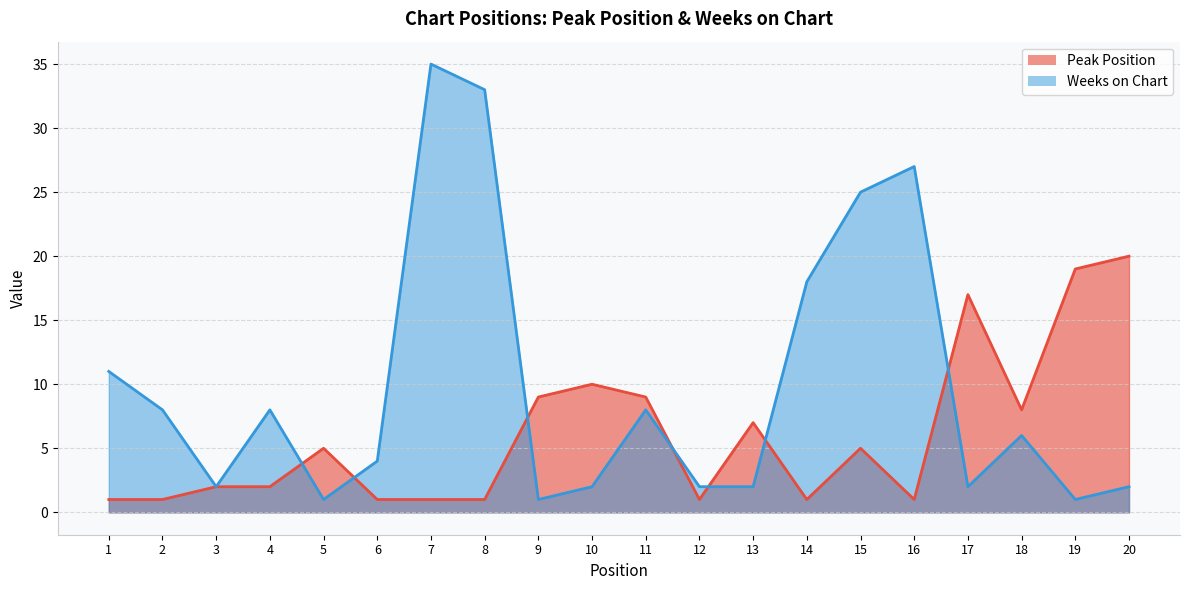

What is the difference between the Weeks on Chart values at 18 and 3?

4